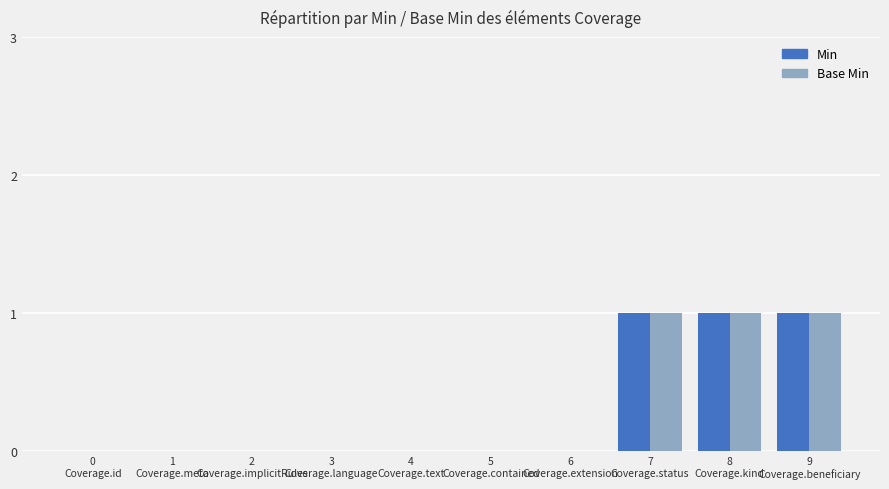

What is the sum of all Base Min values?

3